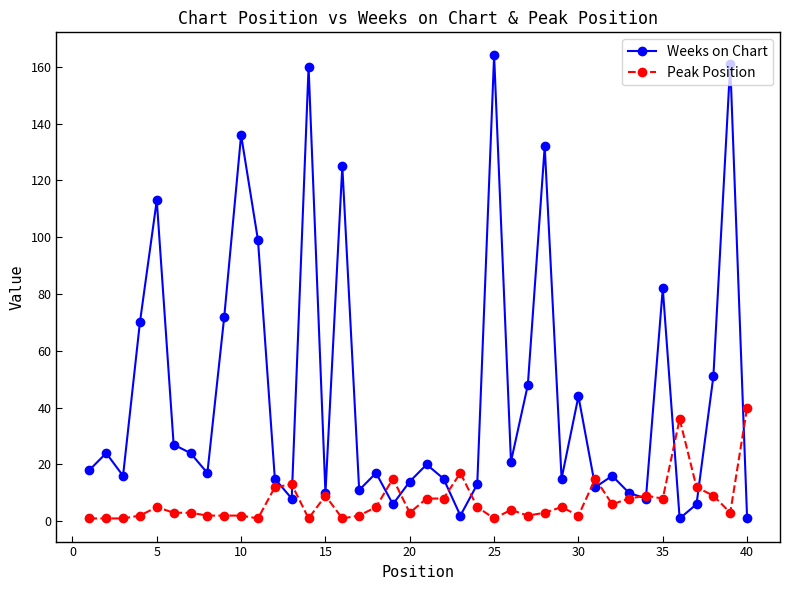

What is the maximum value shown in the chart?

164